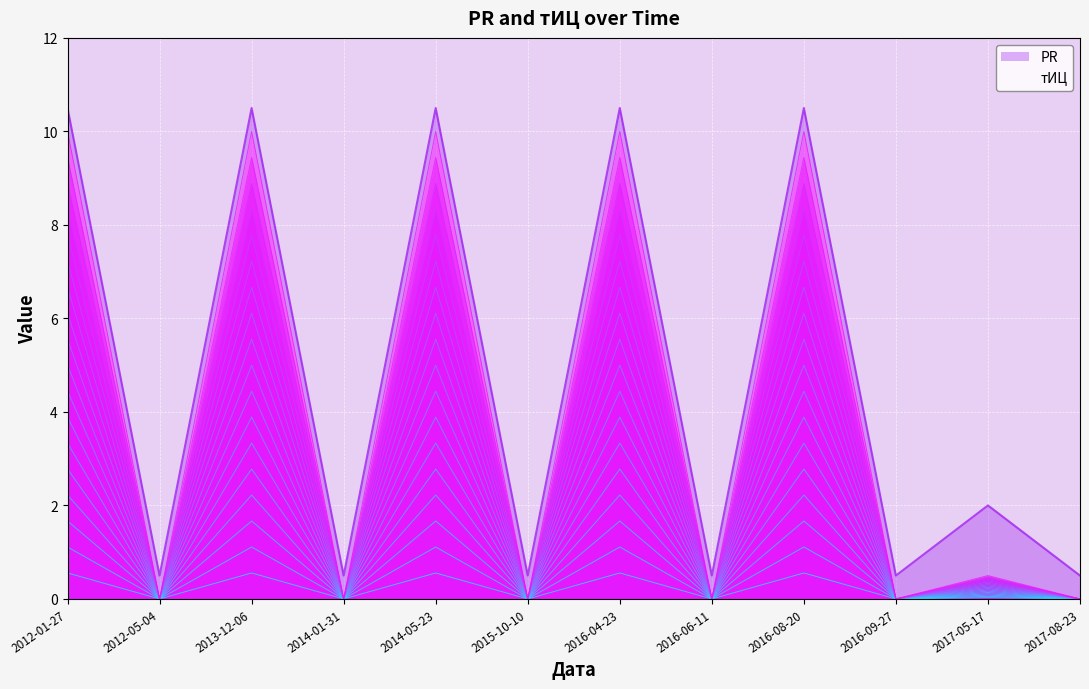

The value at 2016-08-20 is 1.0. True or false?

False